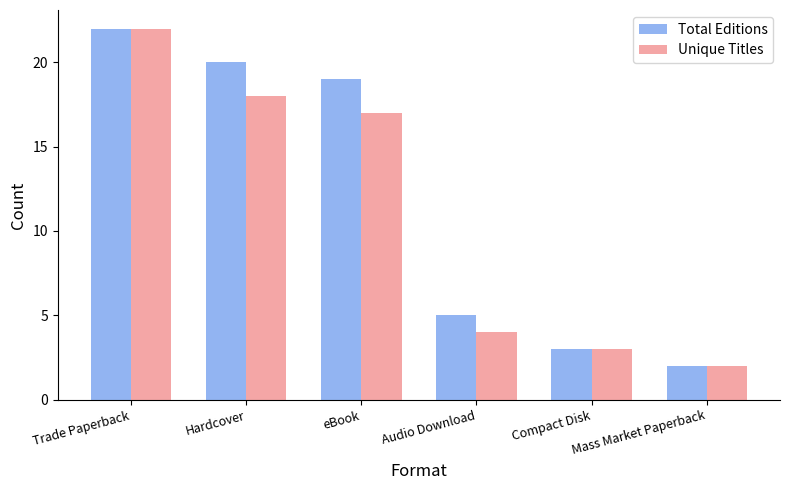

How many bars are there in total?

12